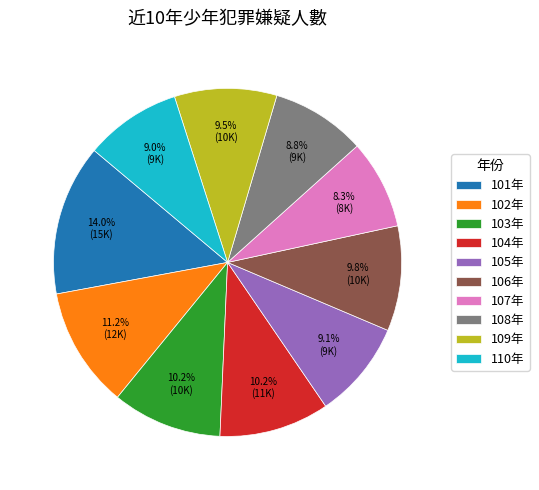

The 110年 slice represents 18% of the pie. True or false?

False